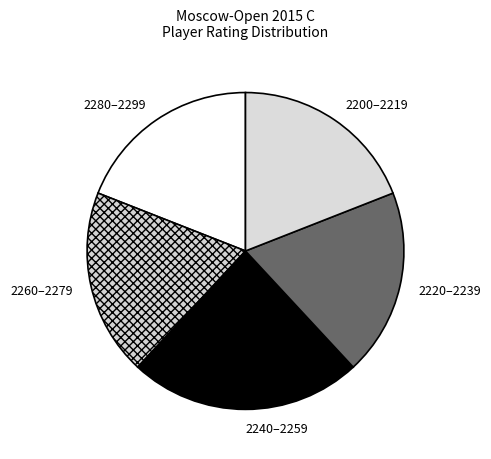

Count the number of slices in the pie.

5